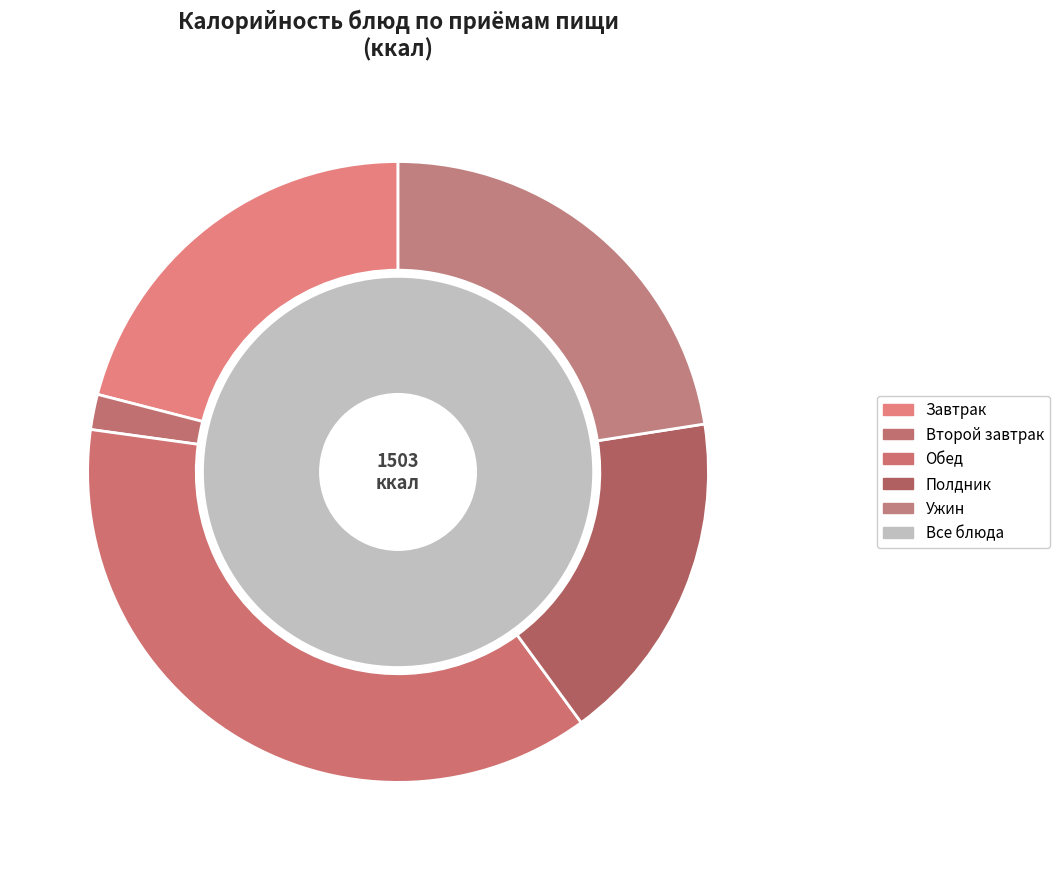

Is there any slice that represents more than half of the pie?

No